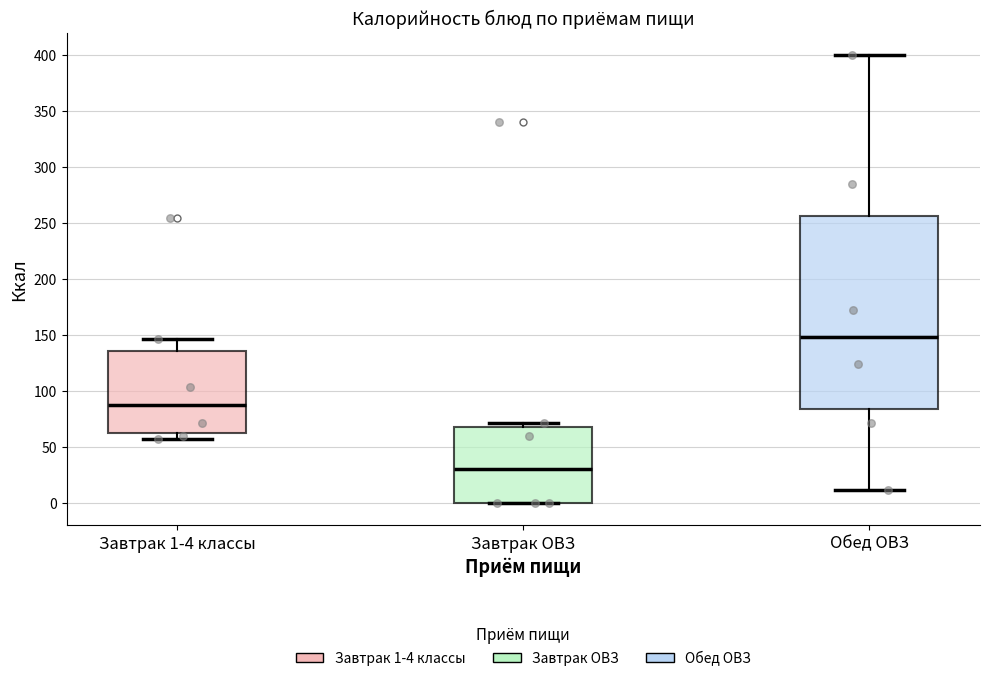

Reading left to right, read every box against the y-axis: the position of its median line, the range the box covers, and the ends of its whiskers. The values are not printed on the chart, so give them approximately, as read against the axis.

Завтрак 1-4 классы: median 85, box 65 to 135, whiskers 55 to 145
Завтрак ОВЗ: median 30, box 0 to 70, whiskers 0 to 70 (just above the box's upper edge)
Обед ОВЗ: median 150, box 85 to 255, whiskers 10 to 400